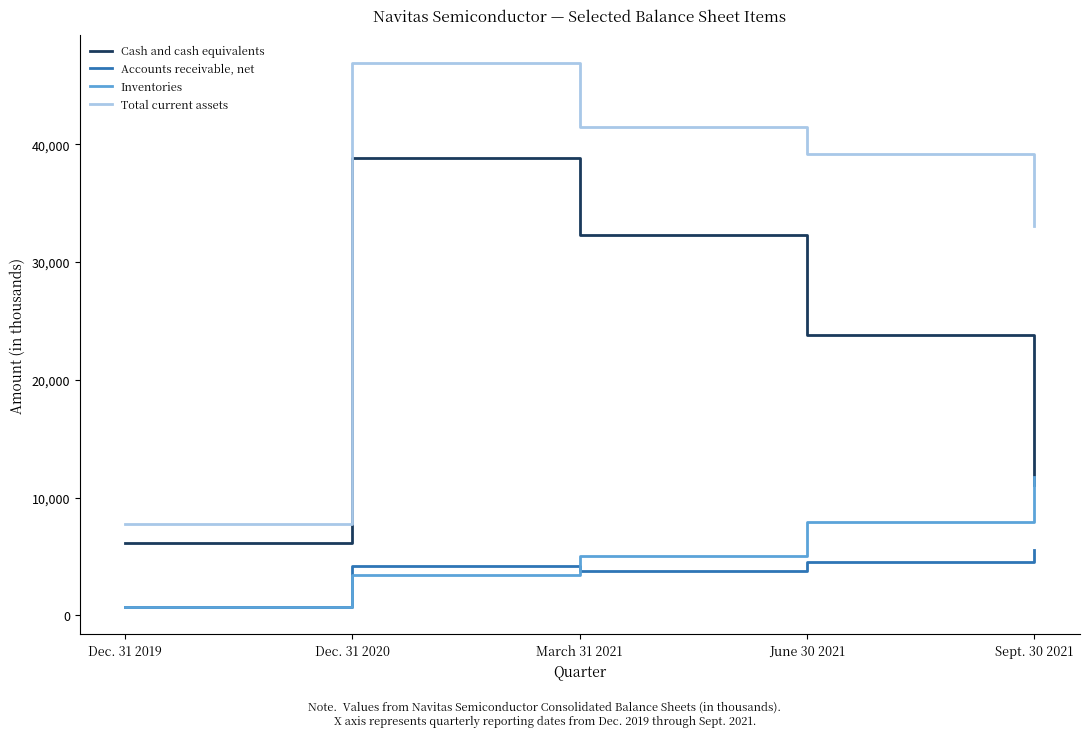

What is the spread (max minus min) of values at Dec. 31 2020?

43543